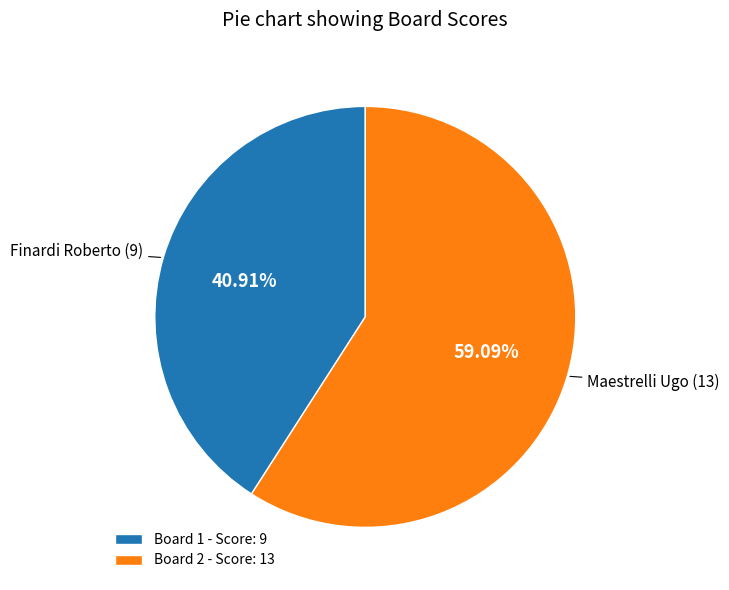

Approximately how many times larger is the value at Board 2 - Score: 13 compared to Board 1 - Score: 9?

1.4